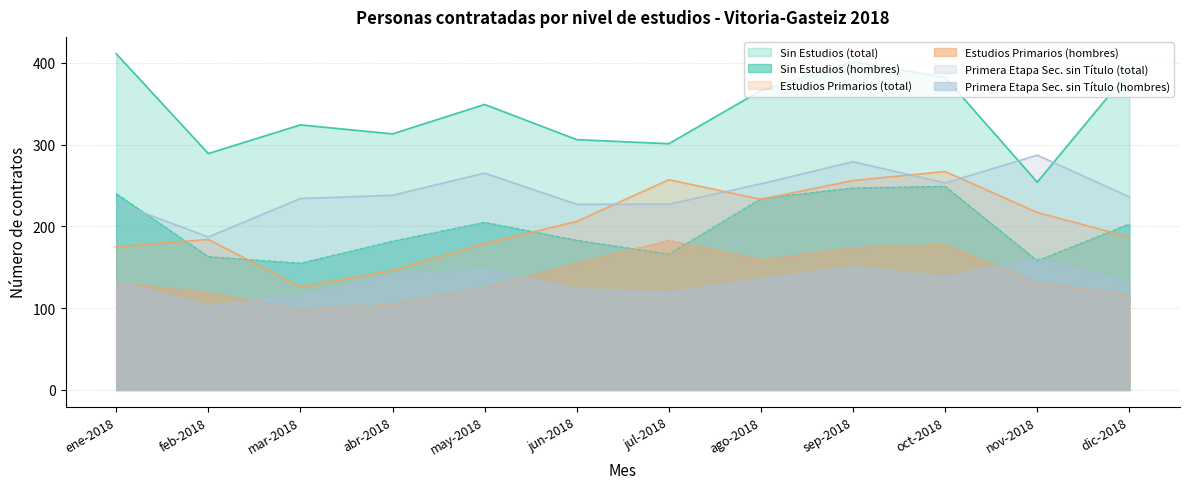

At may-2018, list the series in order from largest to smallest.

Sin Estudios (total), Primera Etapa Sec. sin Título (total), Sin Estudios (hombres), Estudios Primarios (total), Primera Etapa Sec. sin Título (hombres), Estudios Primarios (hombres)